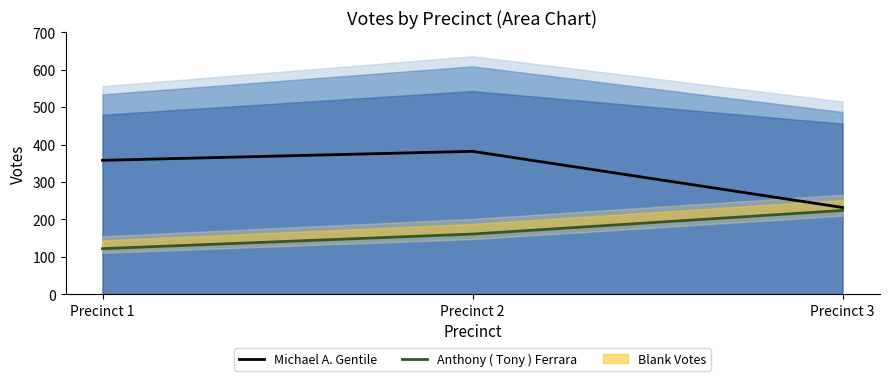

Does the chart display data point markers on the line(s)?

No